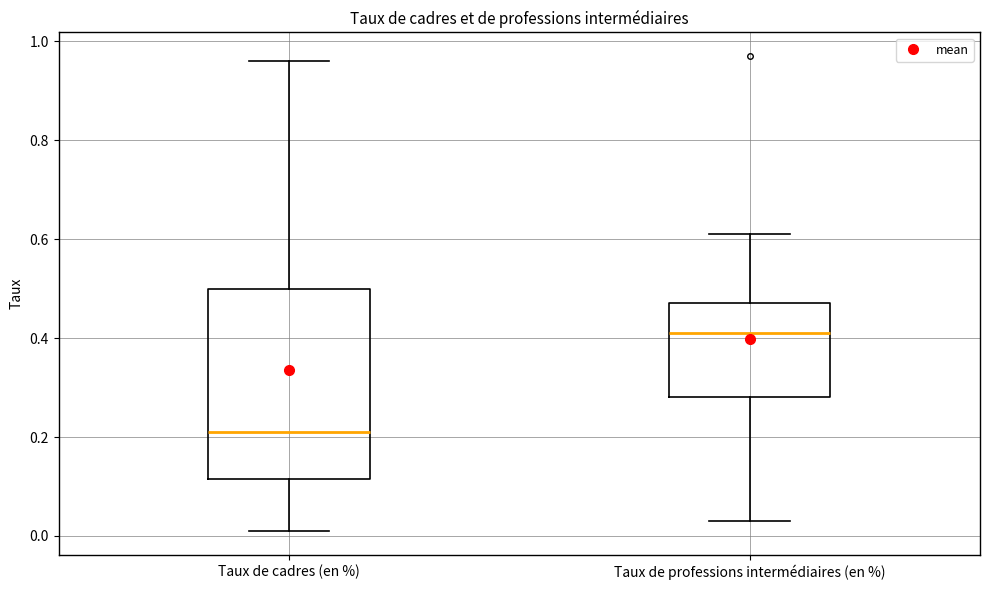

Reading left to right, transcribe this box plot: for each box, give where its median line is, the range the box spans, and where its two whiskers end, as read against the y-axis. The values are not printed on the chart, so give them approximately, as read against the axis.

Taux de cadres (en %): median 0.22, box 0.12 to 0.50, whiskers 0.02 to 0.96
Taux de professions intermédiaires (en %): median 0.42, box 0.28 to 0.48, whiskers 0.04 to 0.62